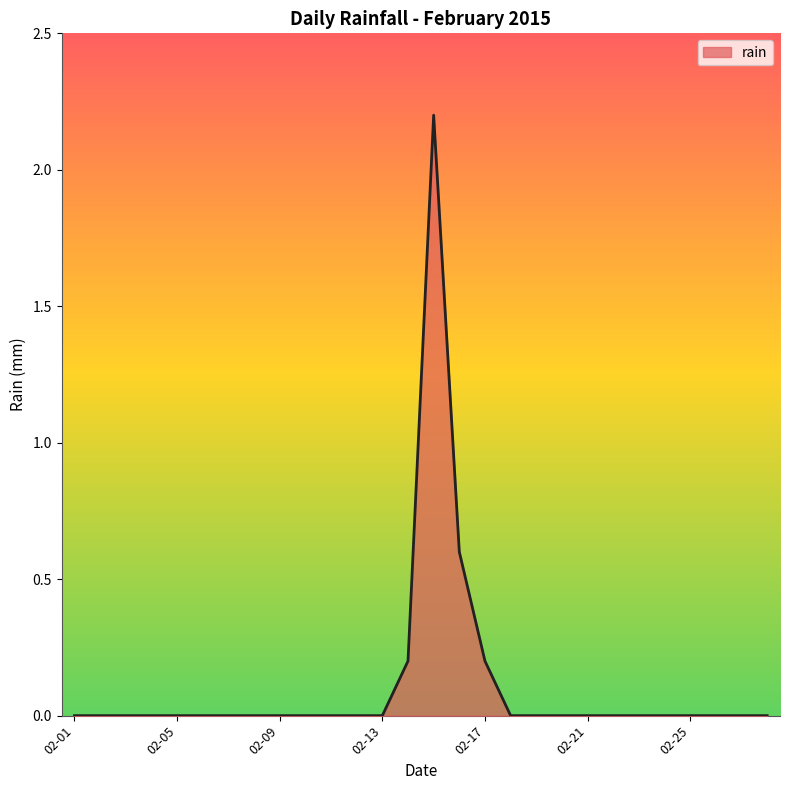

What is the maximum value shown in the chart?

2.2